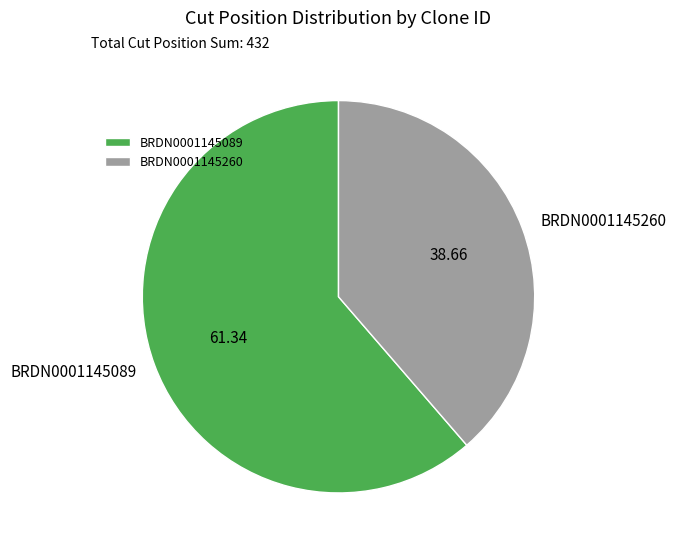

Combined, do BRDN0001145089 and BRDN0001145260 account for over 50%?

Yes